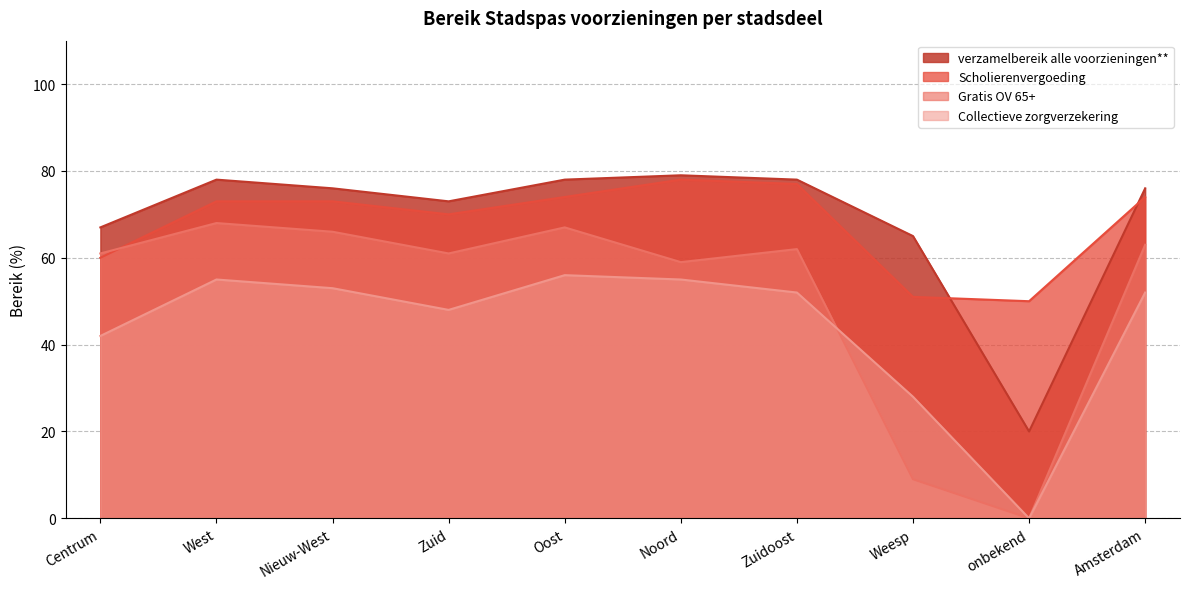

At which category is the sum across all series the highest?

Oost